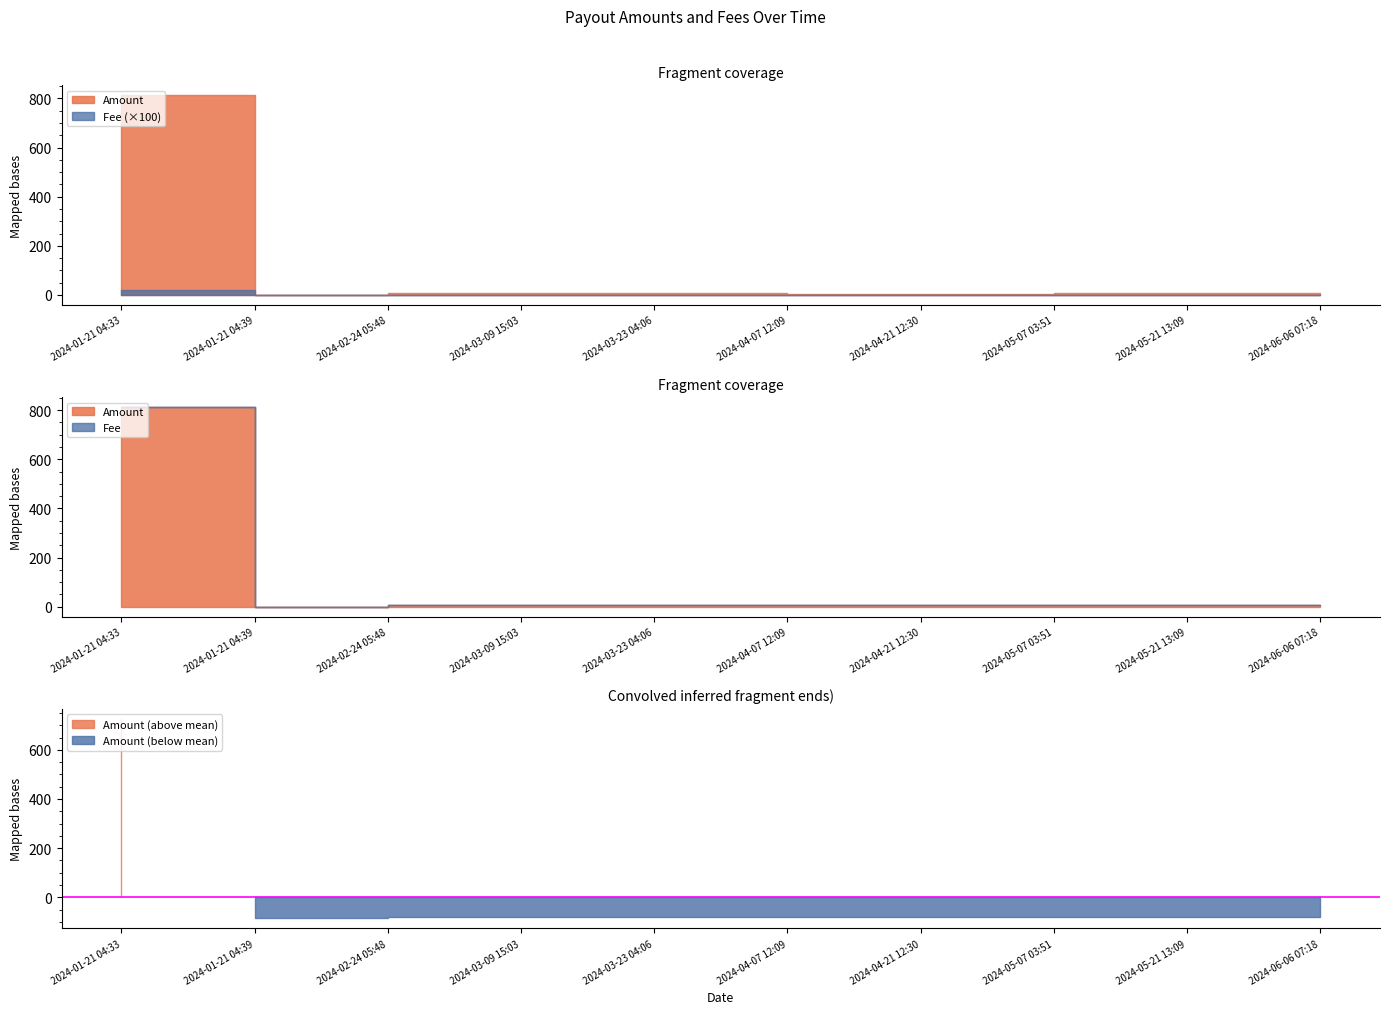

Is it true that Amount equals 6.1 at 2024-05-21 13:09?

True